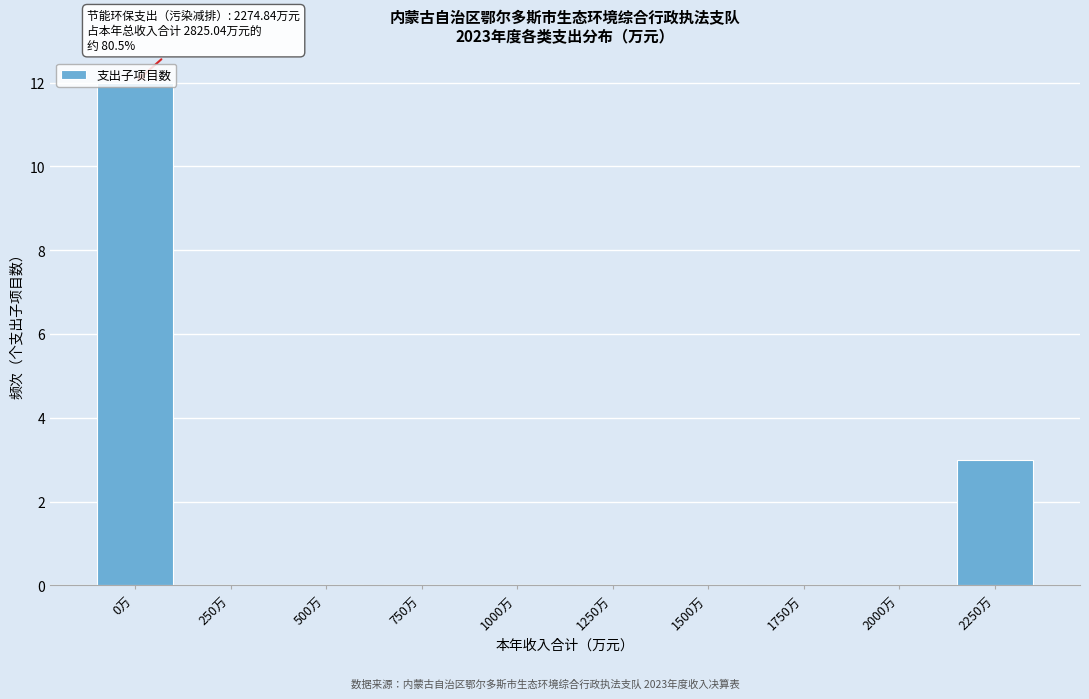

What is the sum of all values?

15